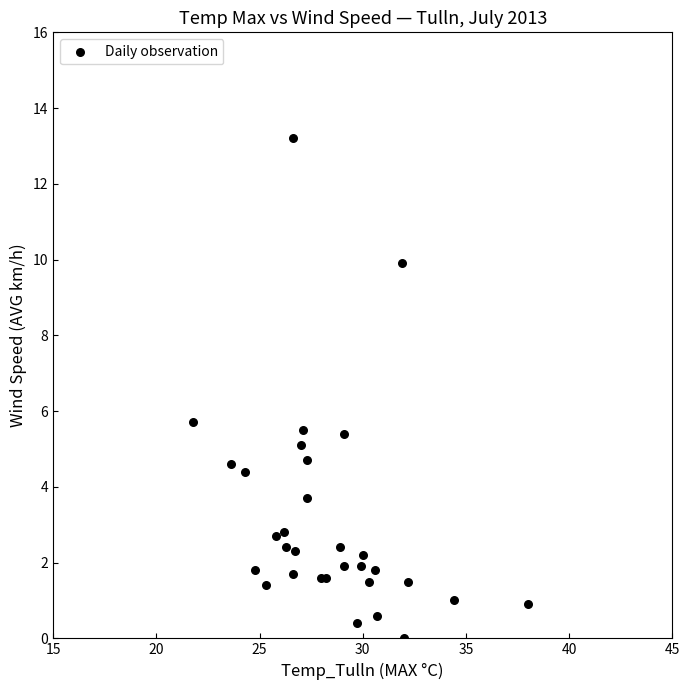

What Y value in the scatter plot is closest to 6?

5.7